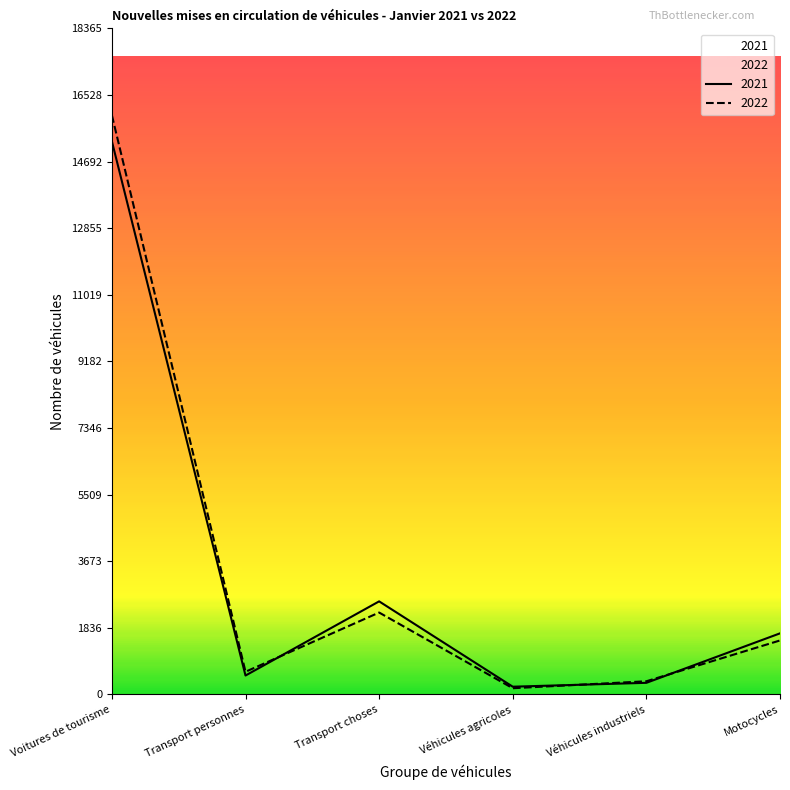

Which has a higher value, Motocycles or Véhicules agricoles?

Motocycles